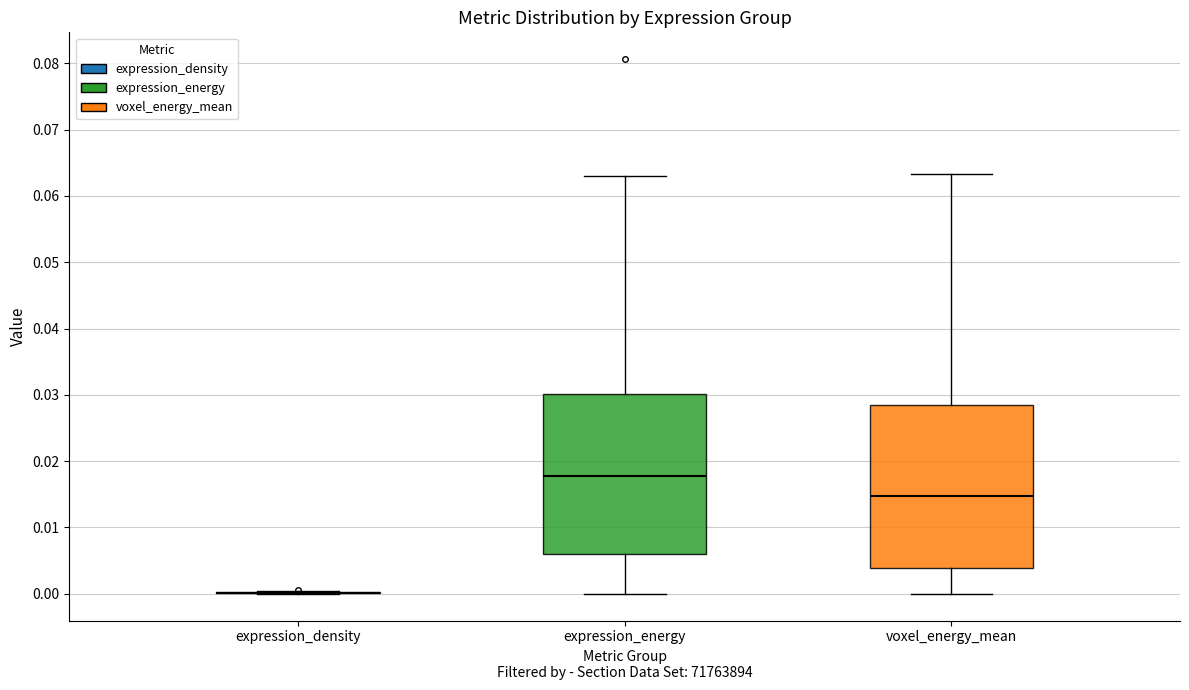

Where does the median line of the box for expression_energy sit on the y-axis? The values are not printed on the chart, so give them approximately, as read against the axis.

0.018